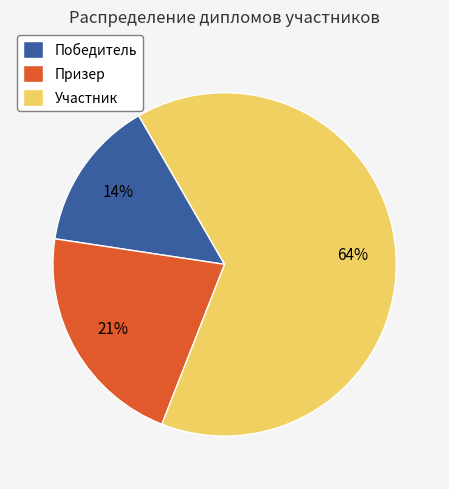

Is it true that Участник is 55% of the pie?

False